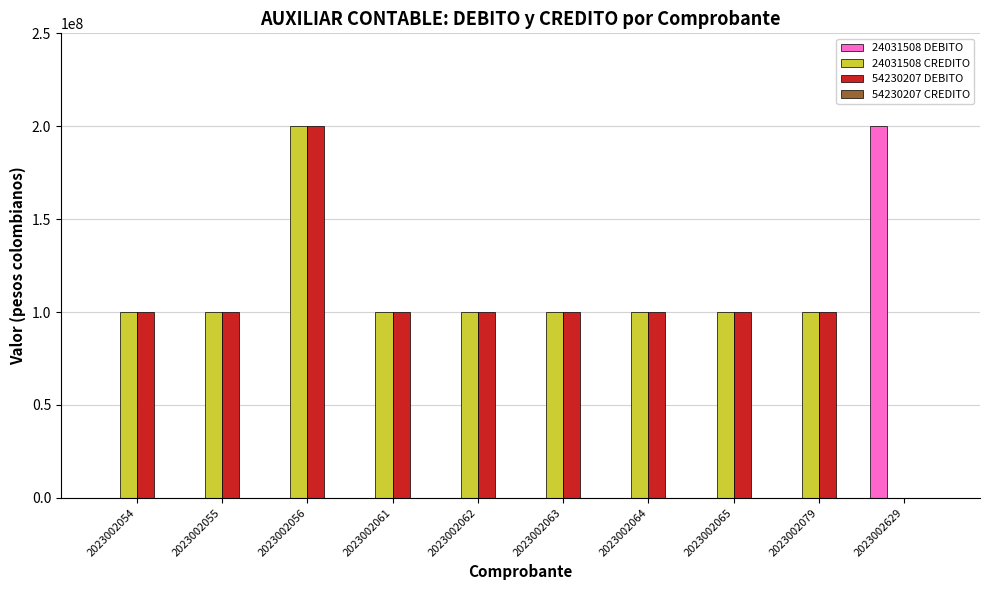

What is the maximum value for 24031508 DEBITO?

200000000